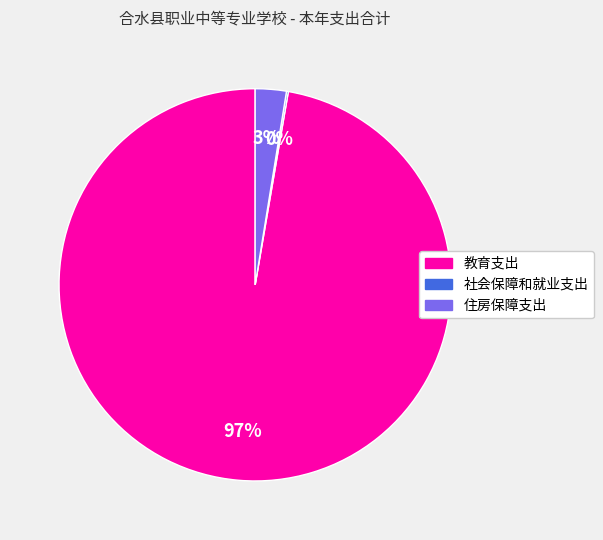

Is it true that 住房保障支出 is 12% of the pie?

False